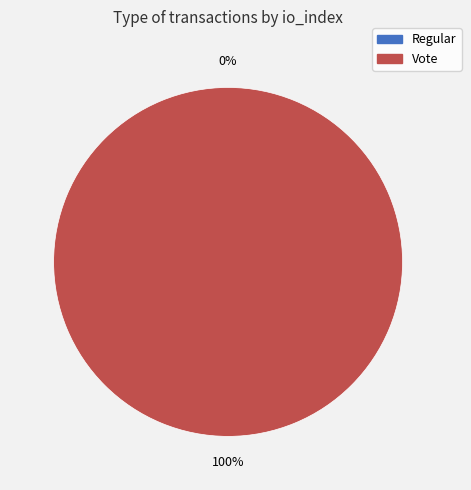

Combined, what portion of the pie is Vote and Regular?

100.0%